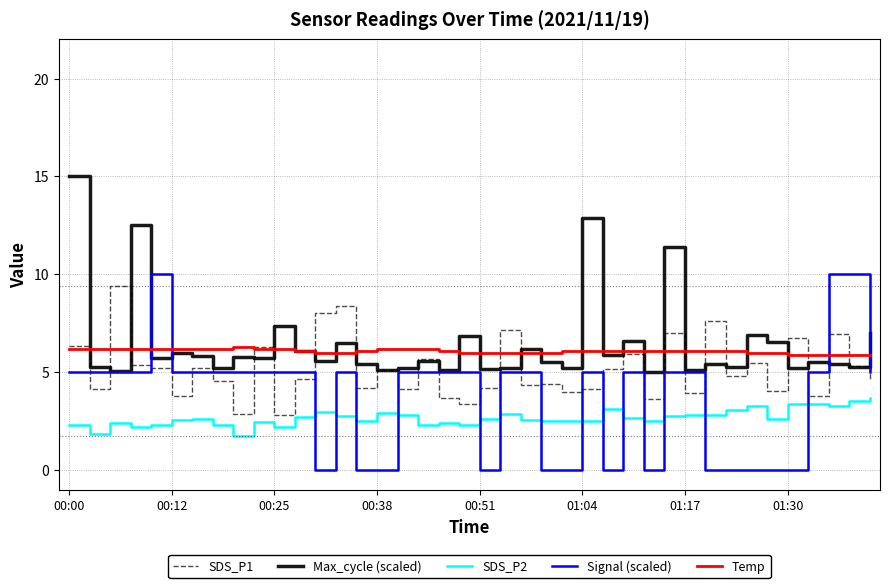

How many times do Signal (scaled) and Temp cross each other?

4